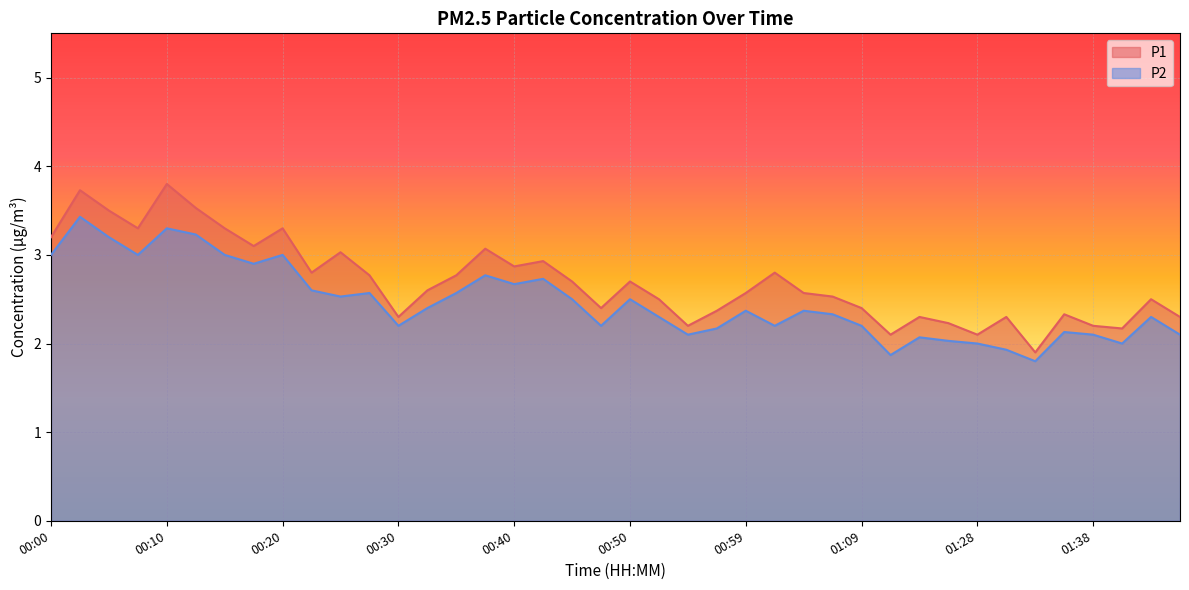

What is the total value across all series at 00:22?

5.4